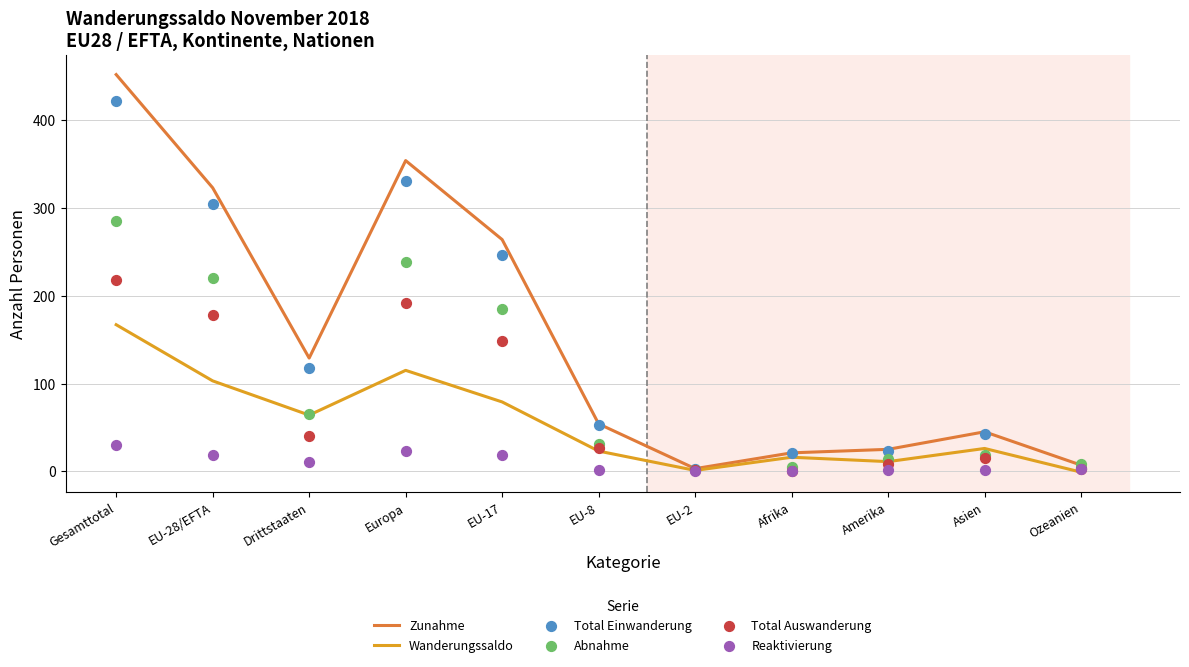

Which series contains the lowest Y value?

Wanderungssaldo